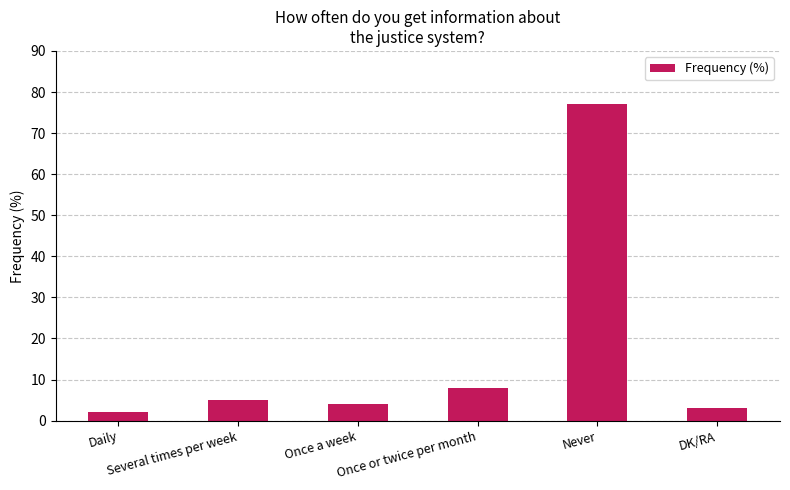

What is the change in value from Several times per week to Once or twice per month?

+3